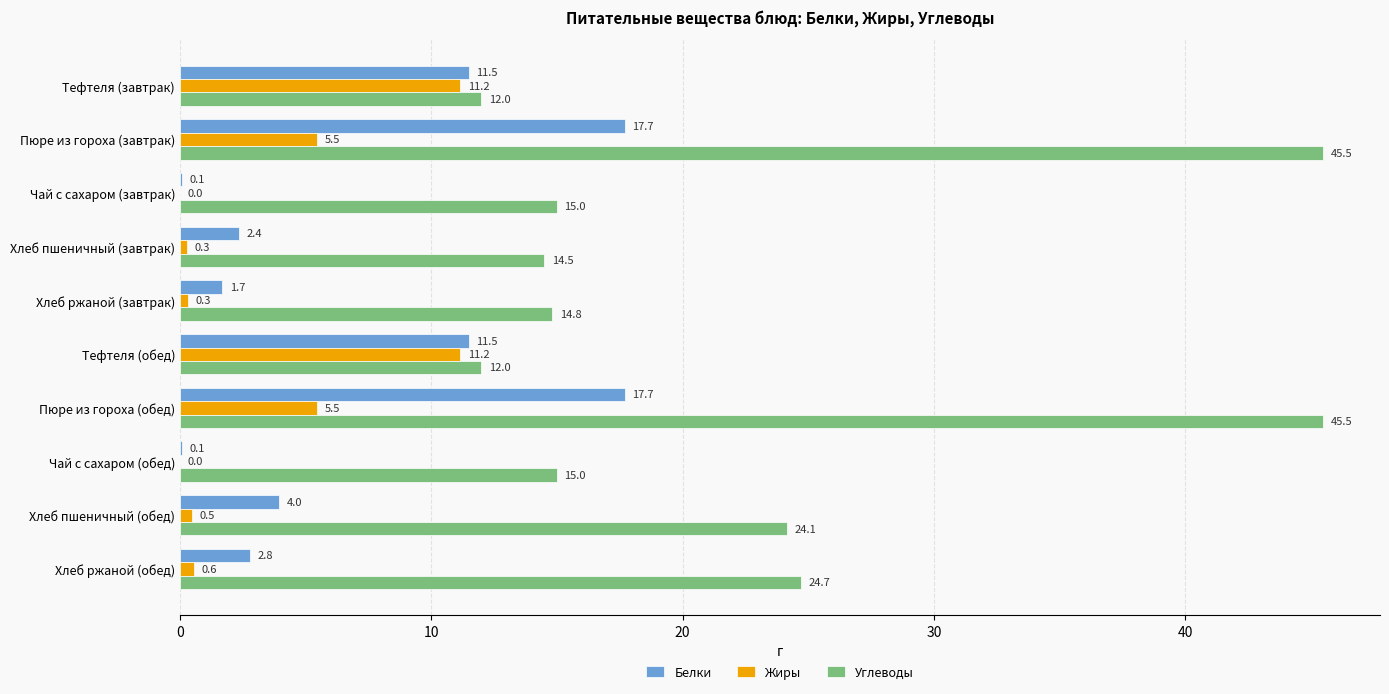

The value of Жиры at Пюре из гороха (обед) is 5.5. True or false?

True